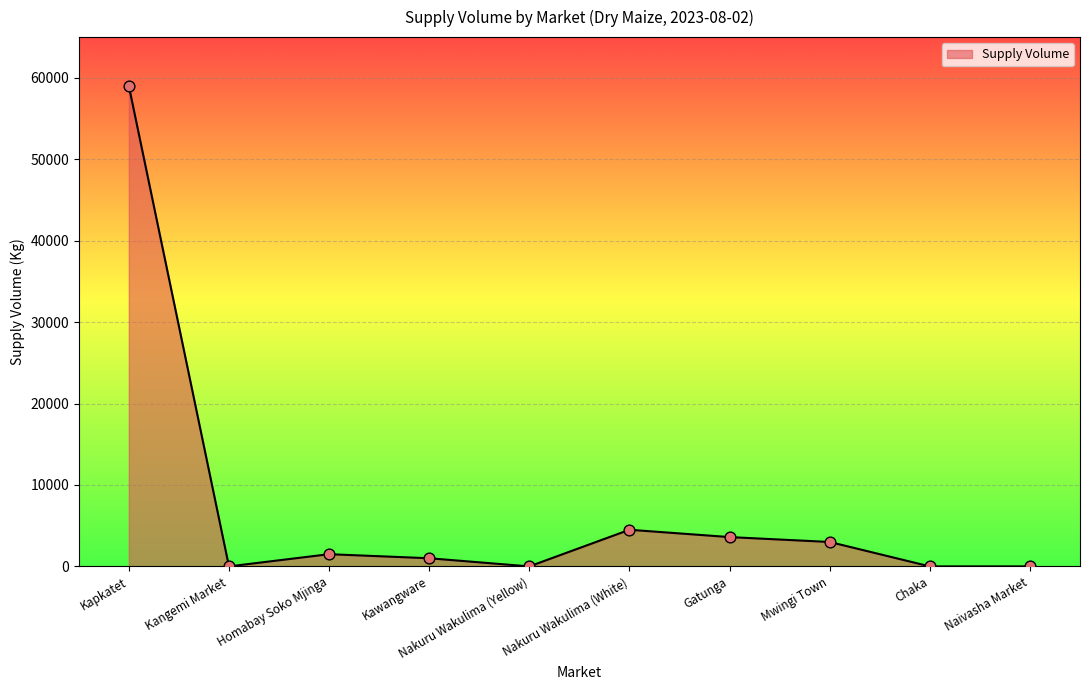

What is the change in value from Mwingi Town to Naivasha Market?

-3000